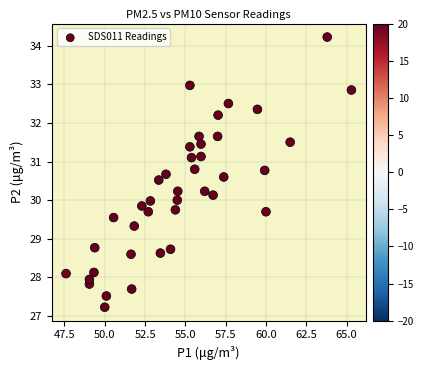

What is the range of X values (max minus min)?

17.7